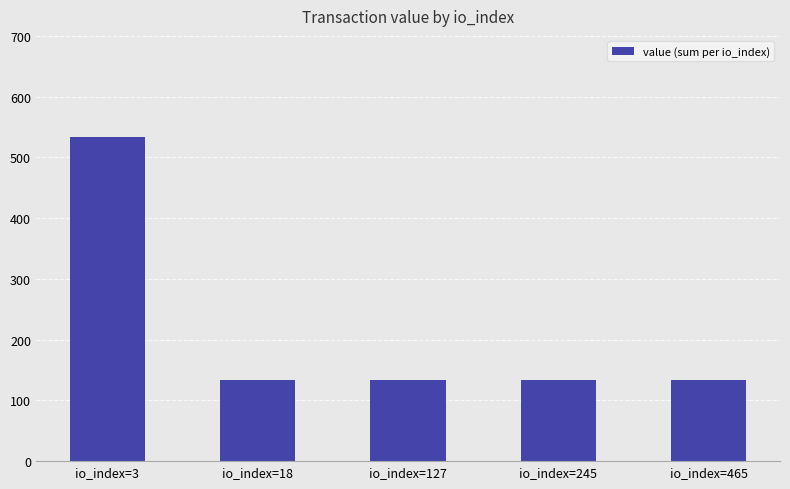

What is the change in value from io_index=3 to io_index=465?

-400.1